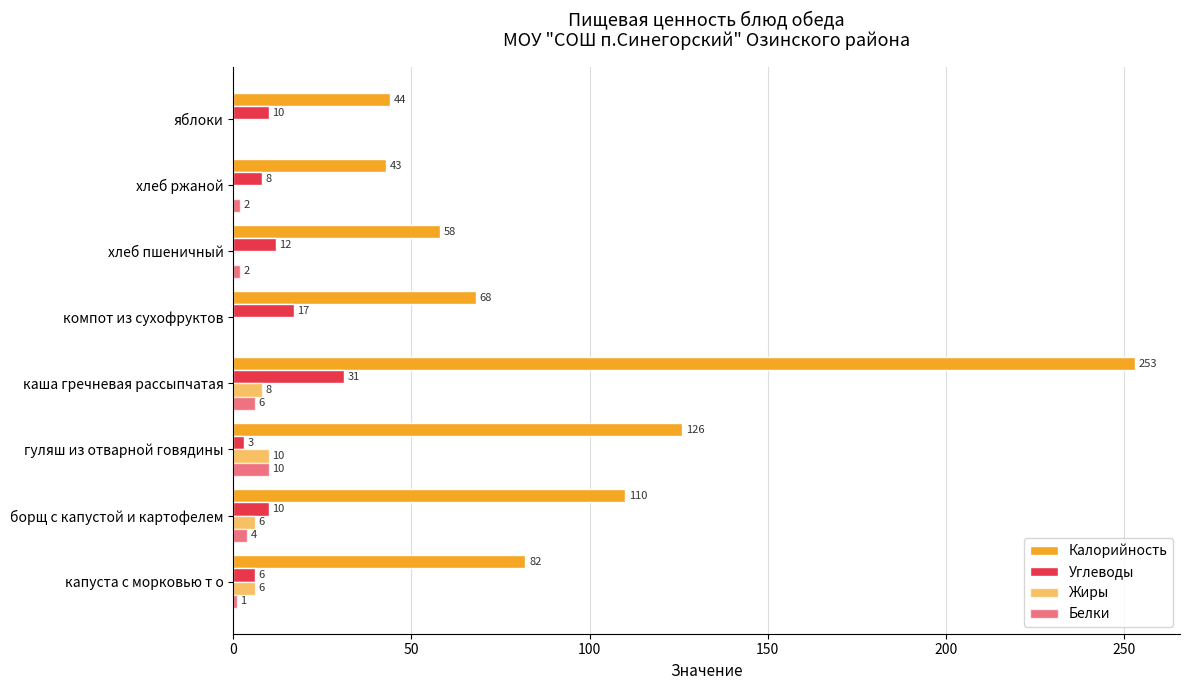

How many data points does each series have?

8